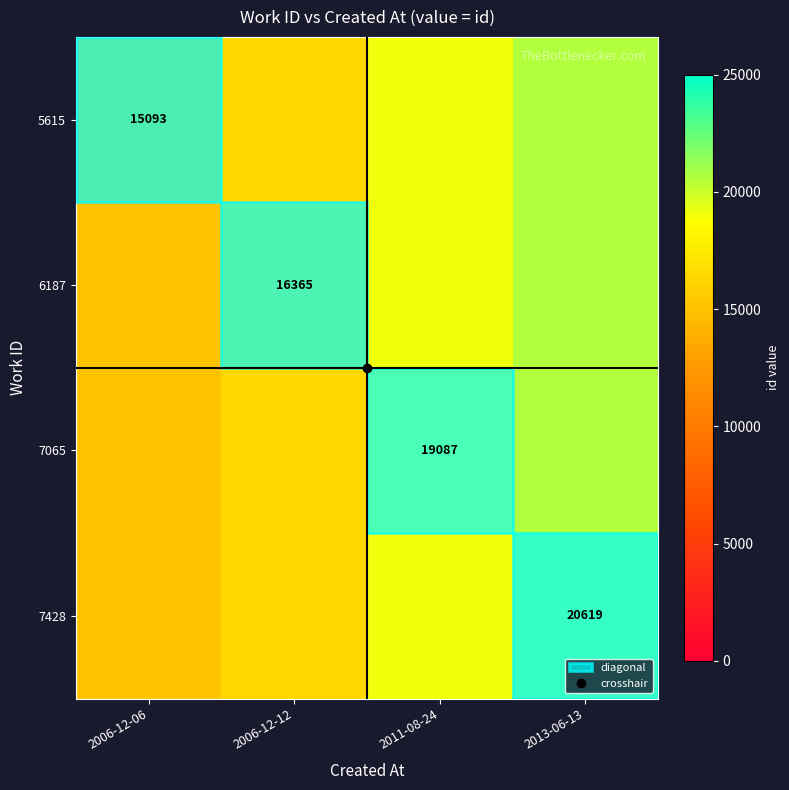

What is the total value across all series at 2006-12-06?

60372